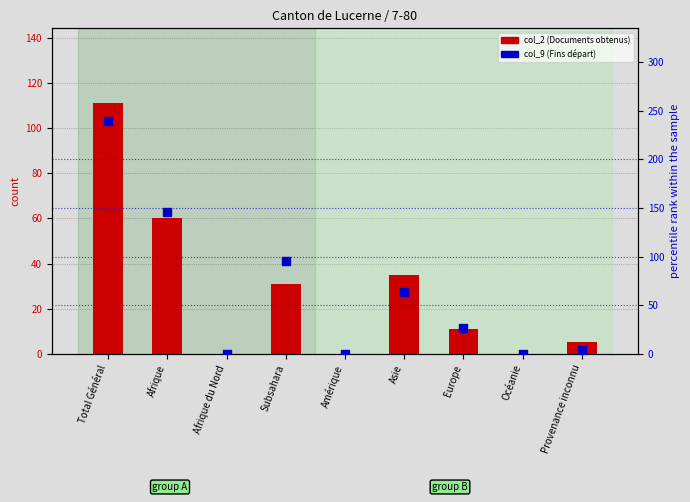

Which series reaches the minimum Y coordinate?

col_2 (Documents obtenus)